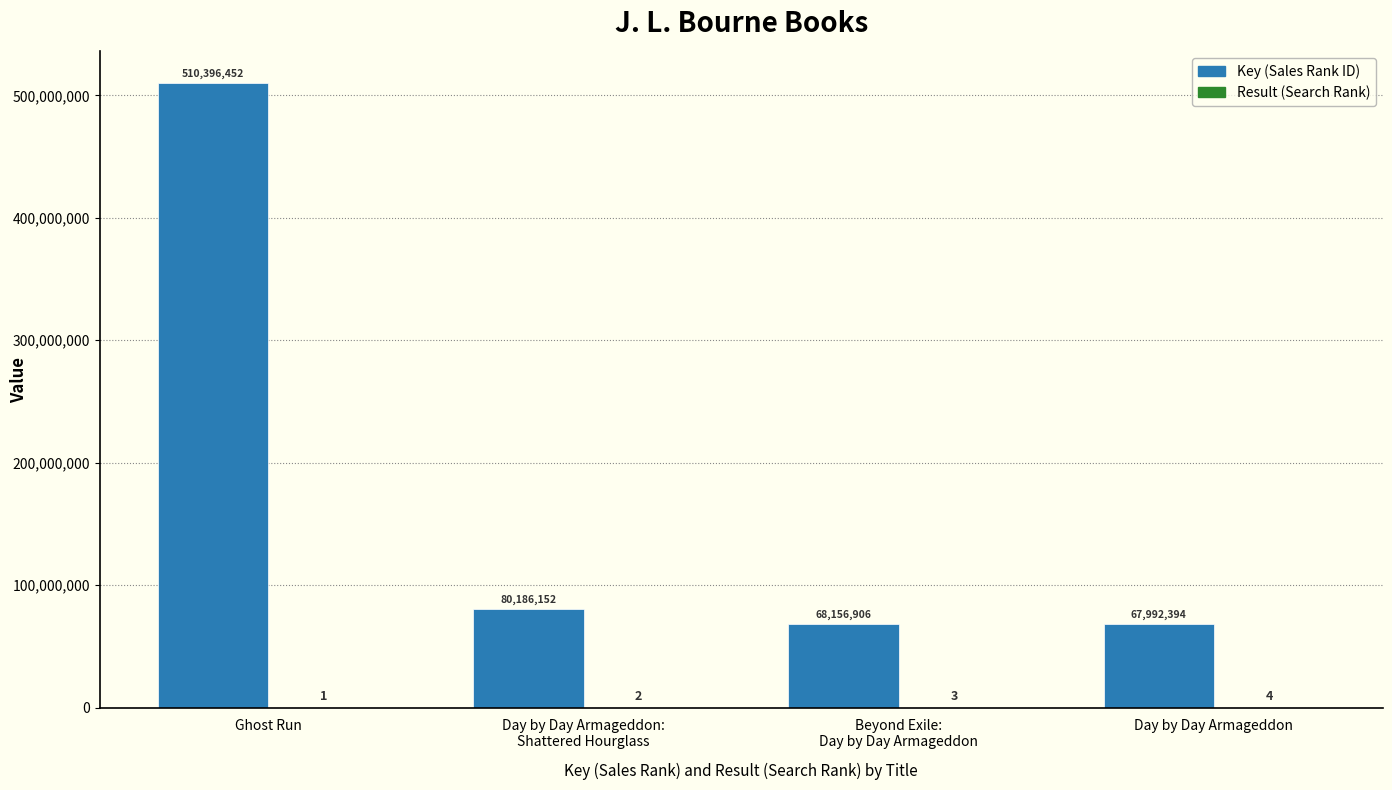

How many series are shown in this chart?

2